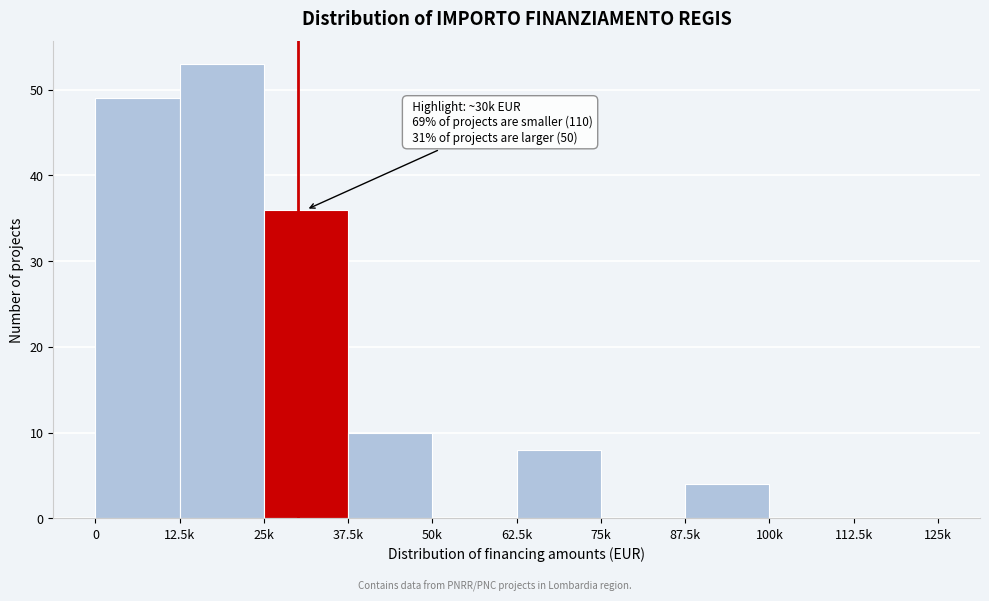

Reading left to right, what are all the values shown in this chart?

0=49	12.5k=53	25k=36	37.5k=10	50k=0	62.5k=8	75k=0	87.5k=4	100k=0	112.5k=0